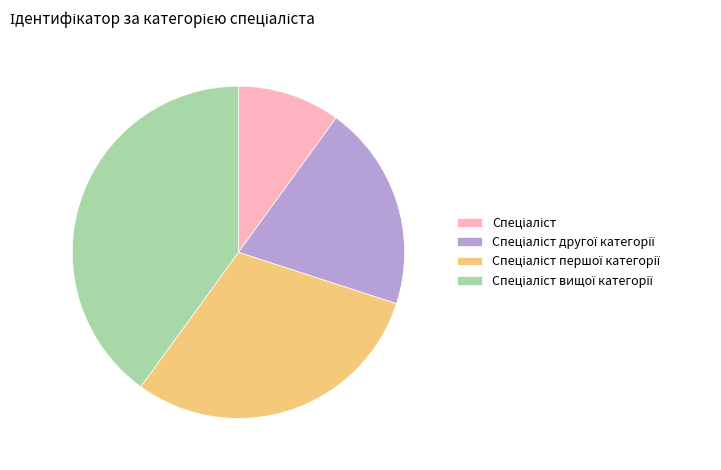

Is there any slice that represents more than half of the pie?

No